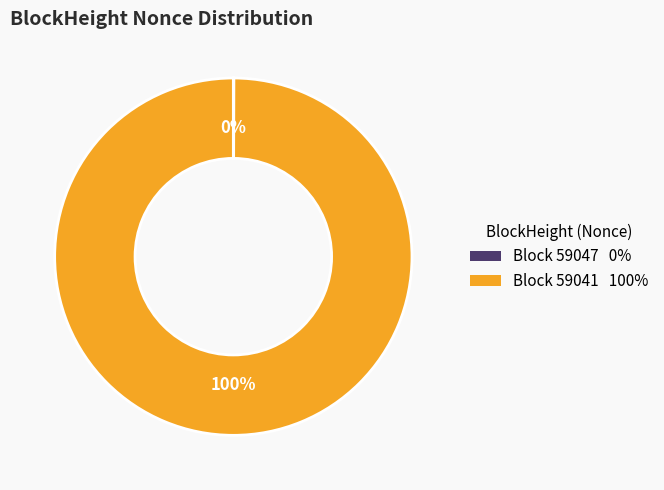

To the nearest percent, what is the difference between the largest and smallest slice percentages?

100%